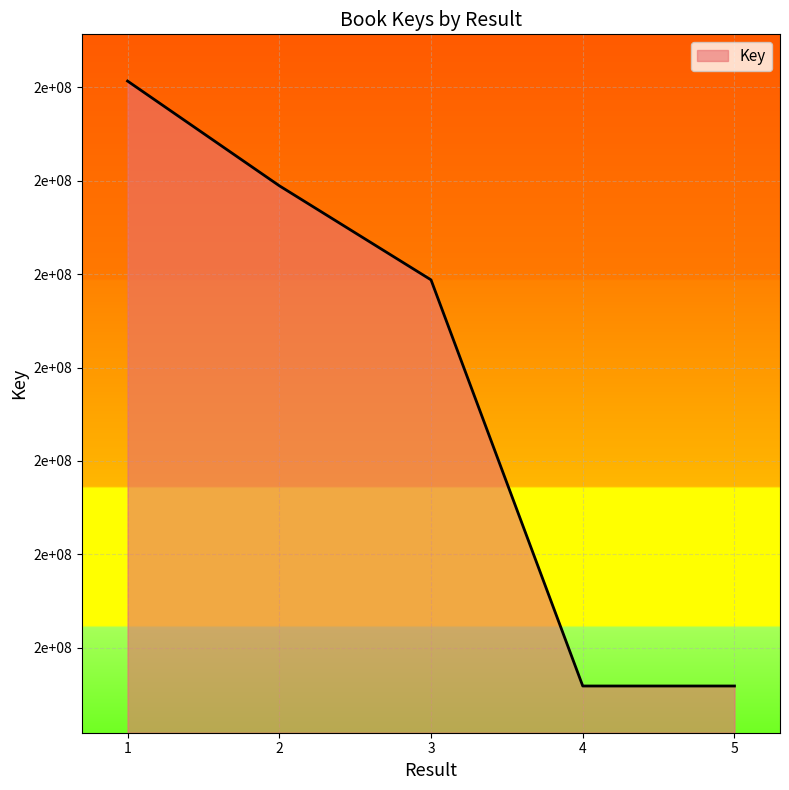

Which label corresponds to the largest value in the chart?

1